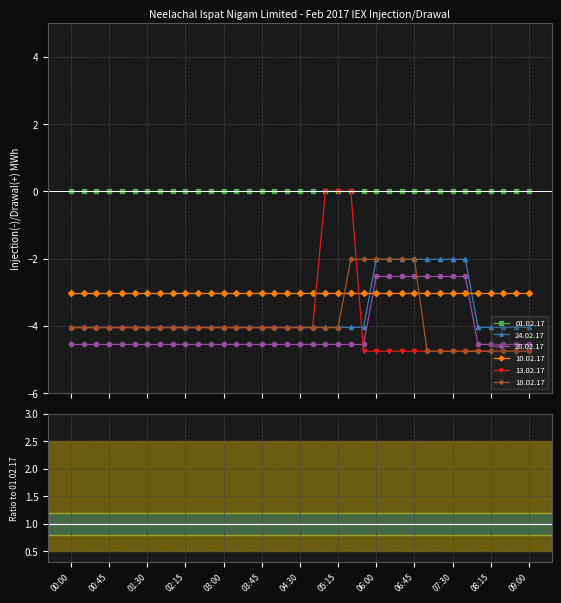

Where does the 13.02.17 series first go above -4?

05:00